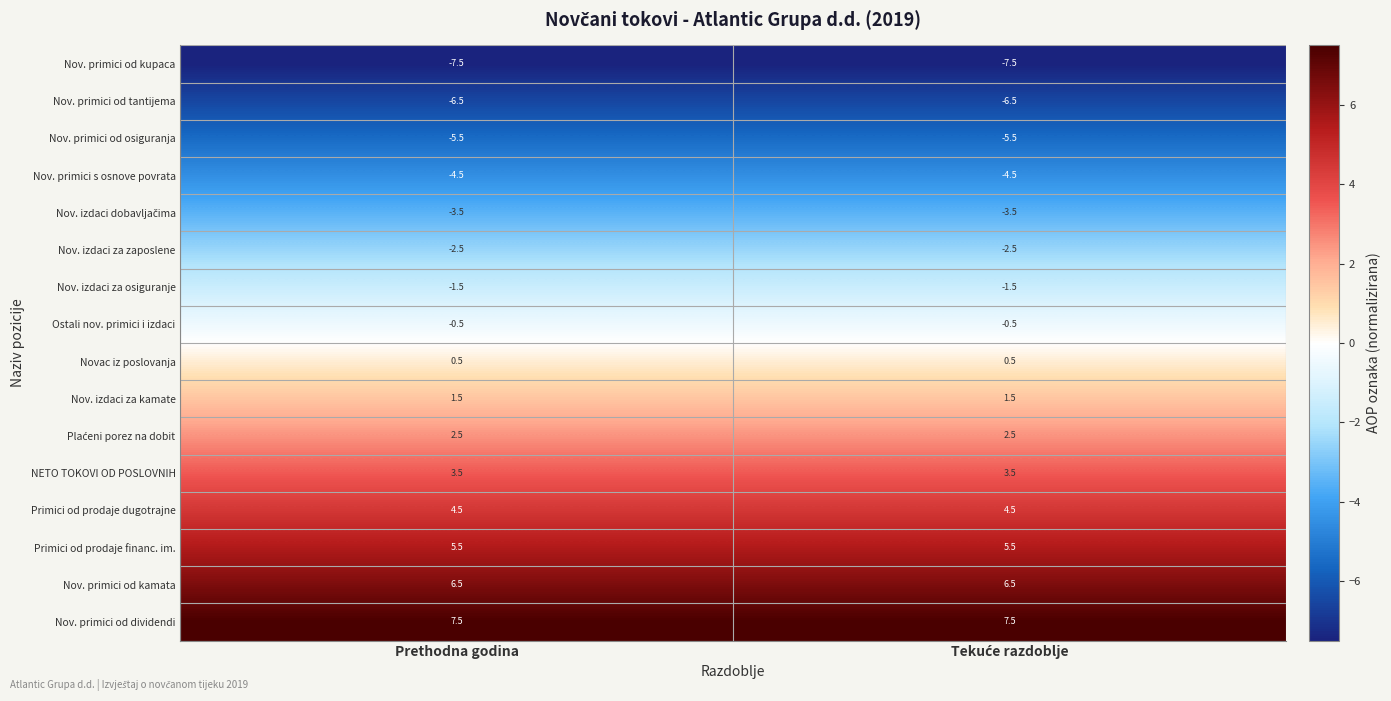

What is the difference between the highest and lowest values at Prethodna godina?

15.0